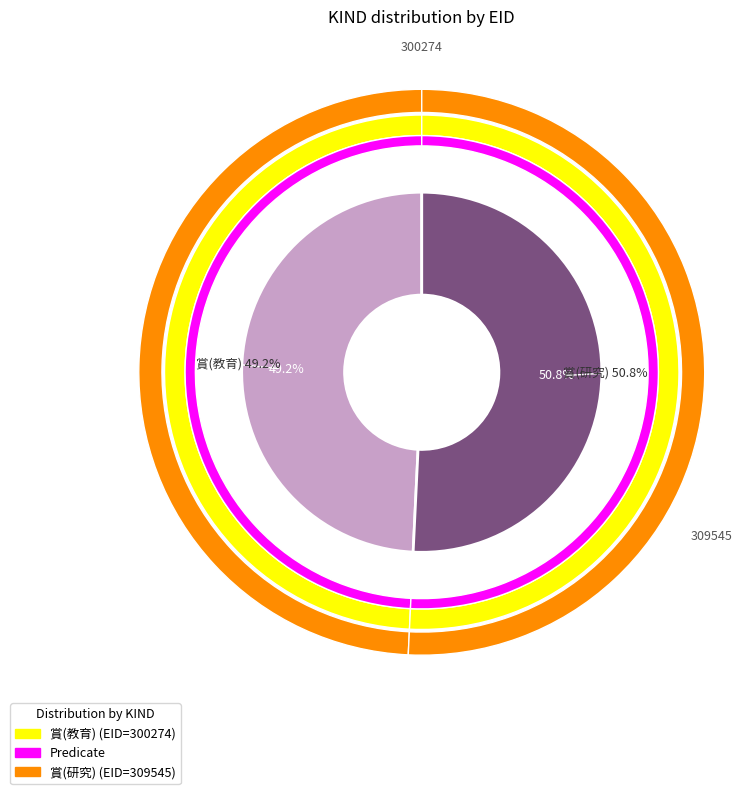

True or false: 賞(教育) accounts for 62% of the total.

False